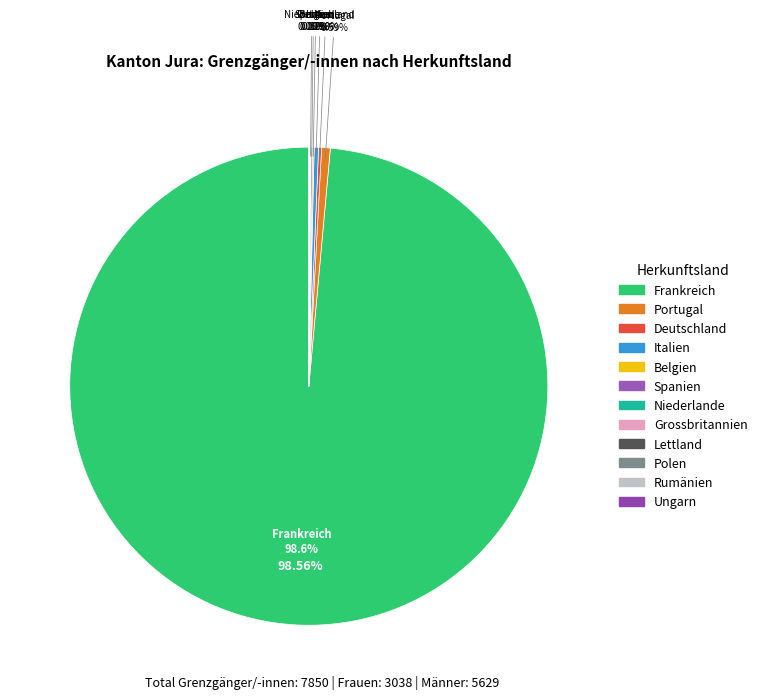

True or false: Italien accounts for 1% of the total.

False